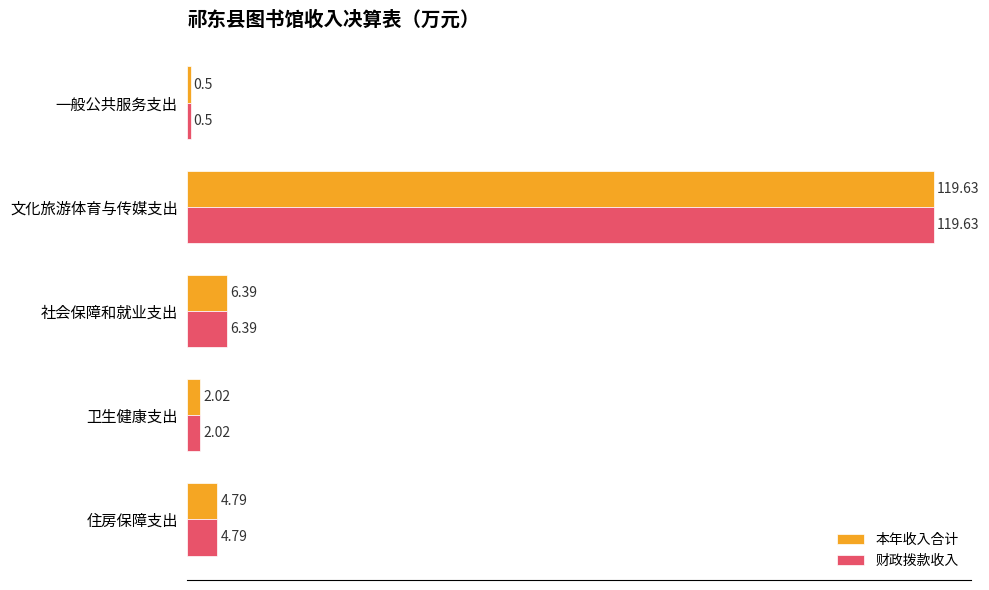

Rank the categories by 本年收入合计 value from lowest to highest.

一般公共服务支出, 卫生健康支出, 住房保障支出, 社会保障和就业支出, 文化旅游体育与传媒支出